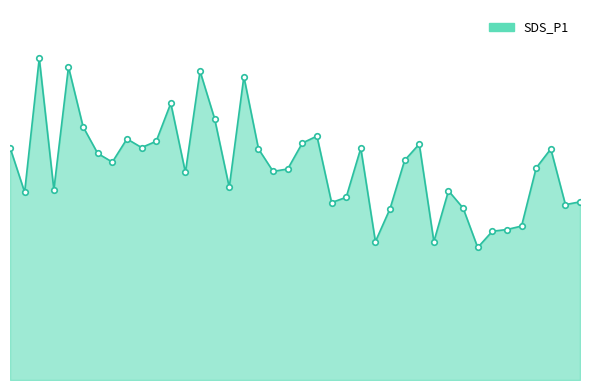

How many interior local valleys (lower than both neighbors) does the data have?

12